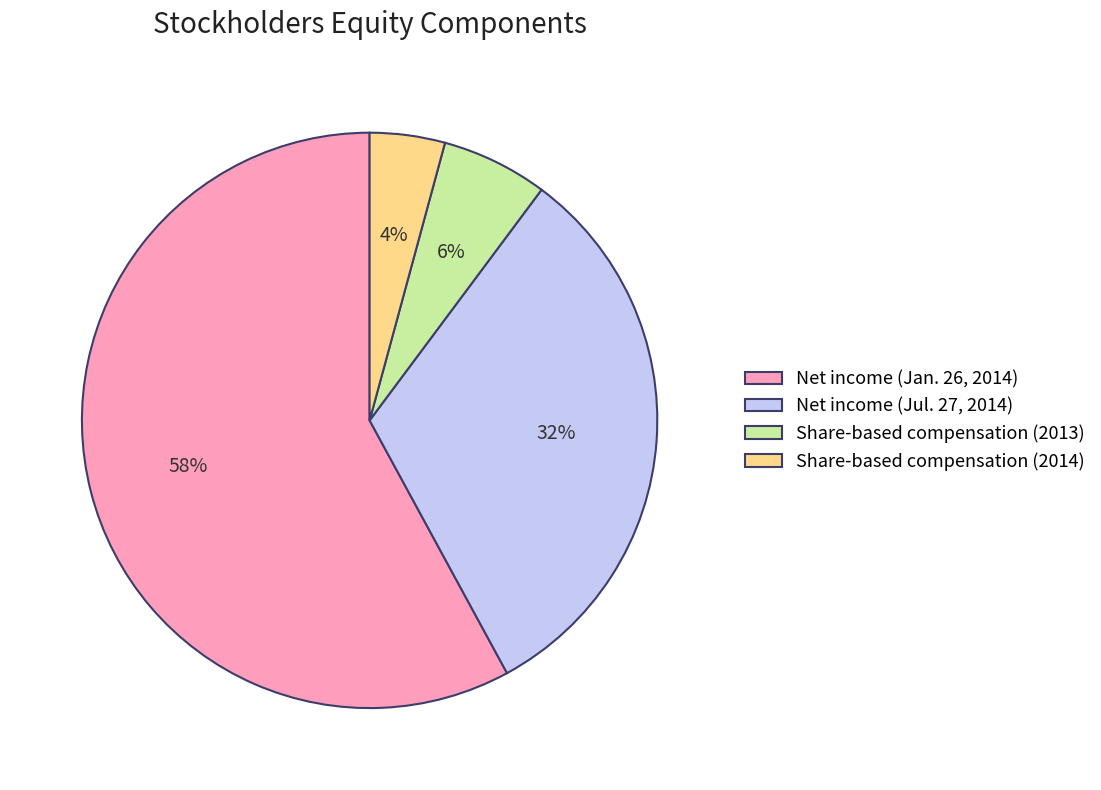

Between Share-based compensation (2013) and Net income (Jan. 26, 2014), which is larger?

Net income (Jan. 26, 2014)